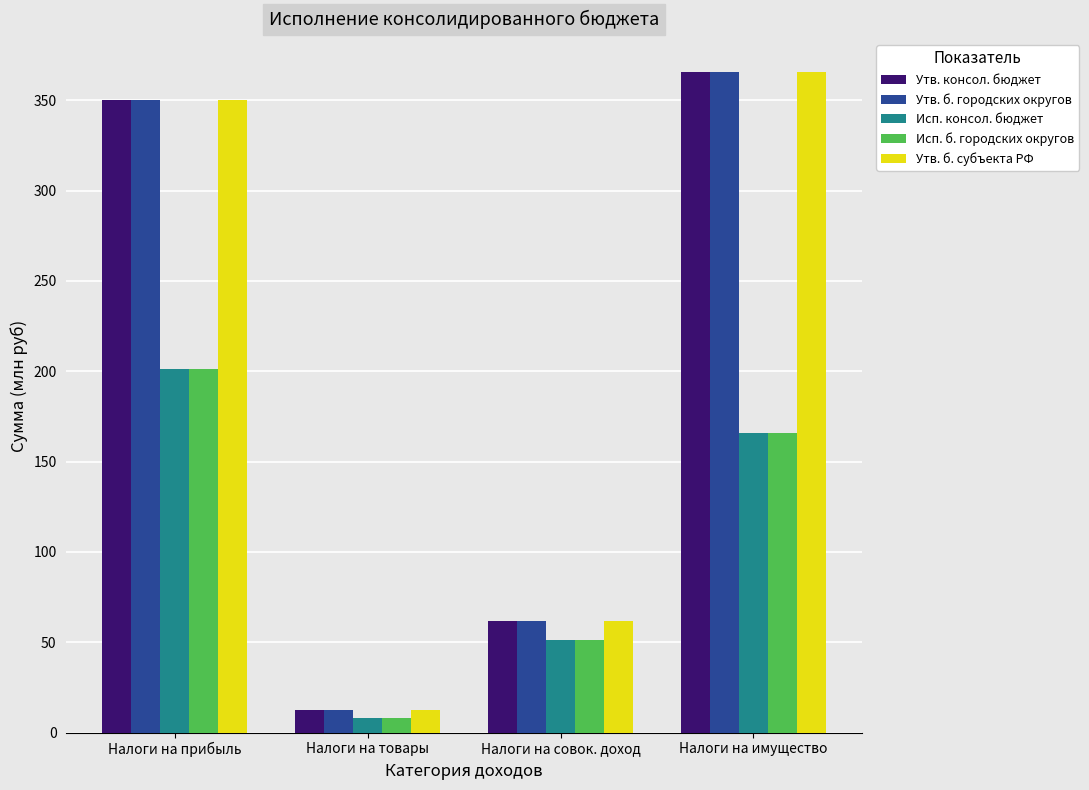

What is the spread (max minus min) of values at Налоги на имущество?

199.7